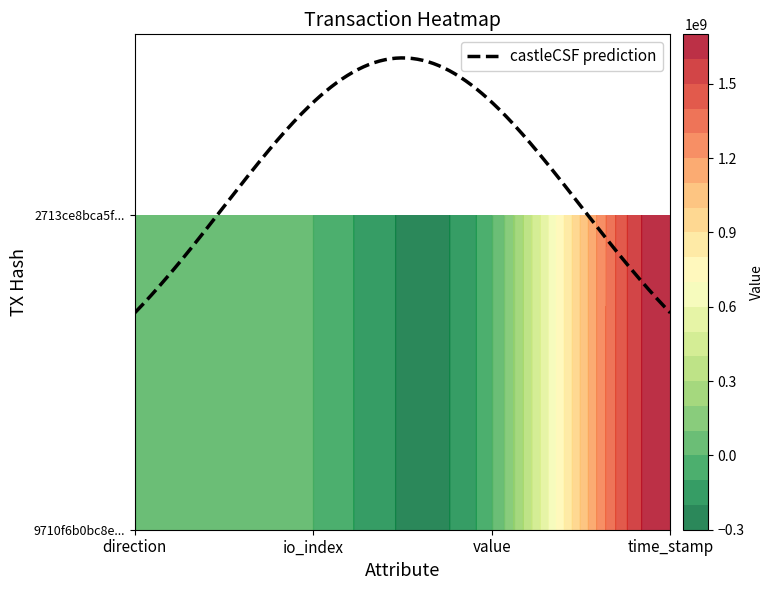

Read the 9710f6b0bc8e29f78ebea96d02fca085005a992 value at io_index.

14.0